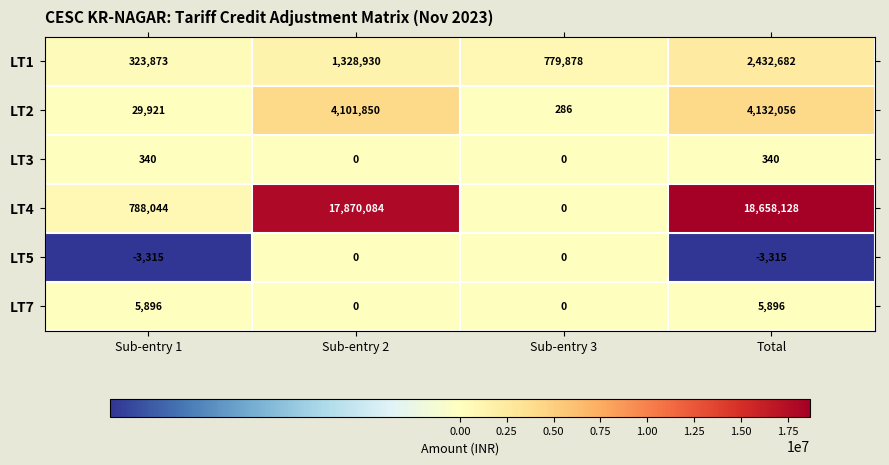

The LT1 series shows 323873 at Sub-entry 1. True or false?

True